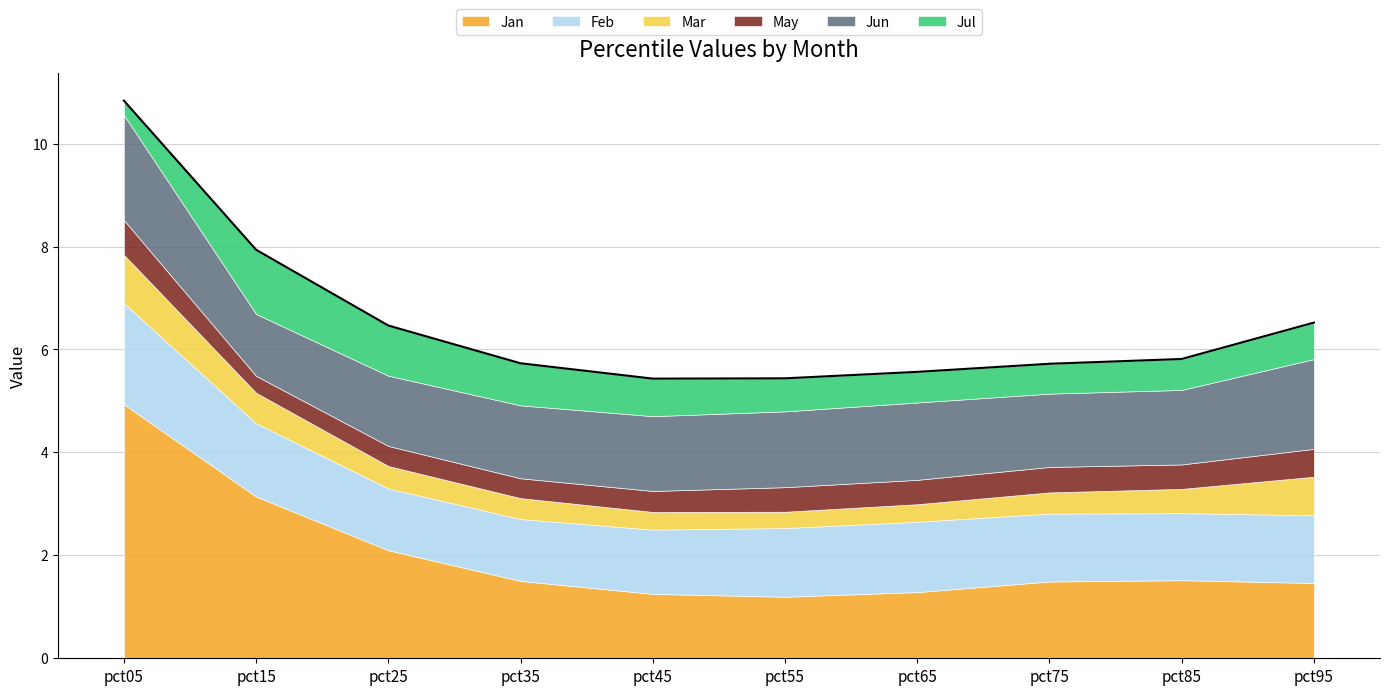

How many distinct data groups are displayed?

6